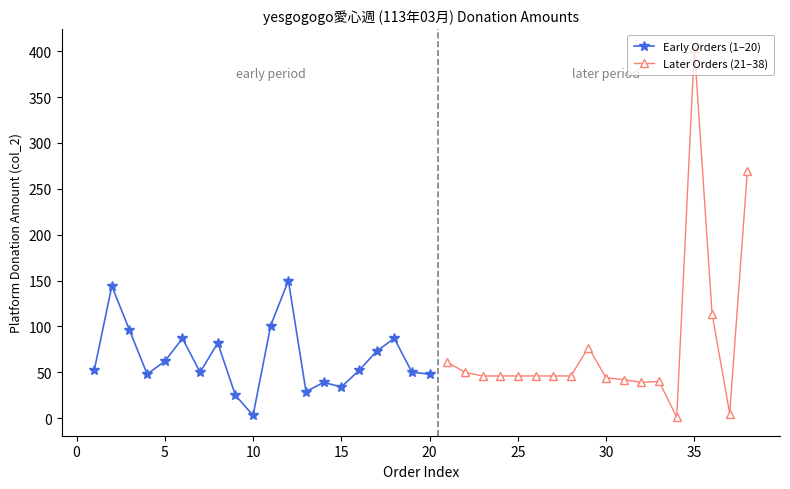

Reading right to left, extract all data points from this chart.

269	5	114	404	1	40	39	42	44	77	46	46	46	46	46	46	50	61	48	50	87	73	52	34	39	29	150	101	3	25	82	50	87	62	48	96	144	52